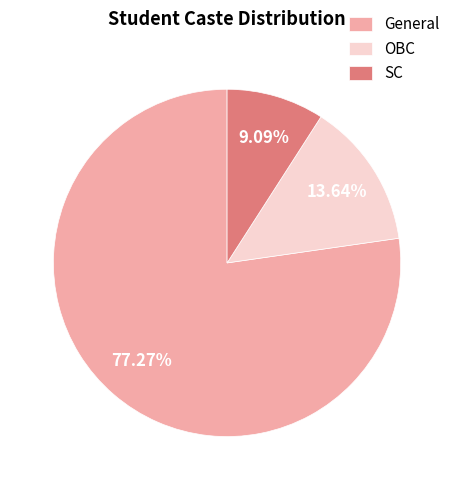

To the nearest percent, what is the difference between the largest and smallest slice percentages?

68%